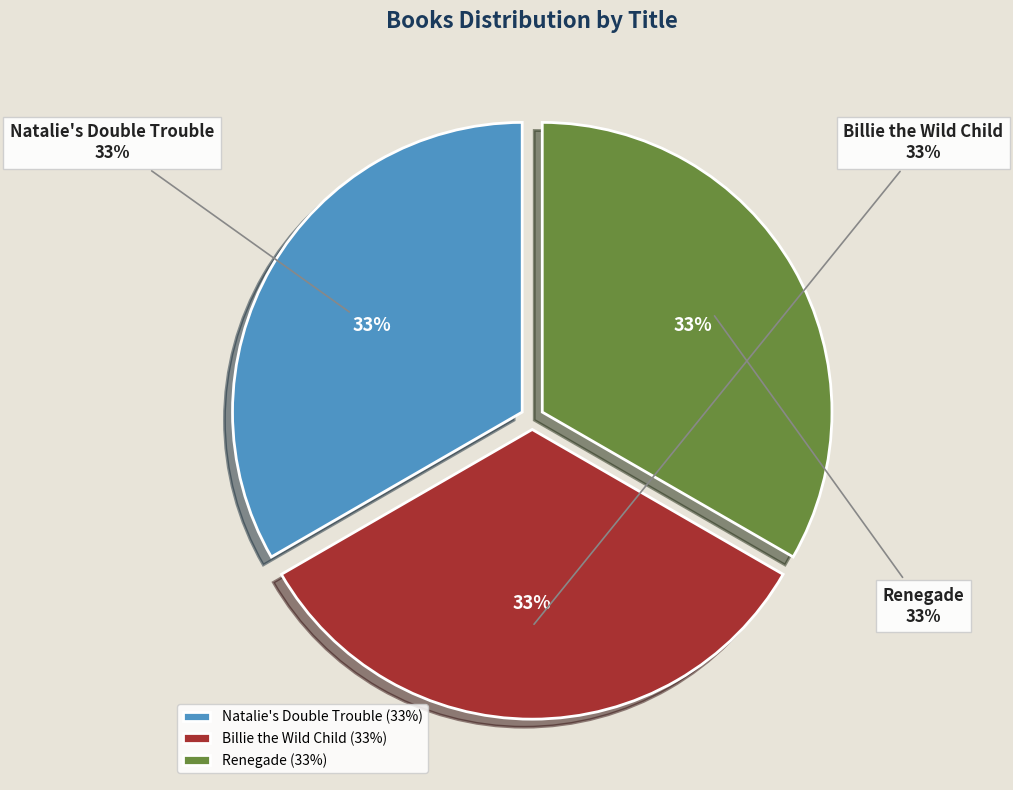

Which category has the smallest portion of the pie?

Renegade